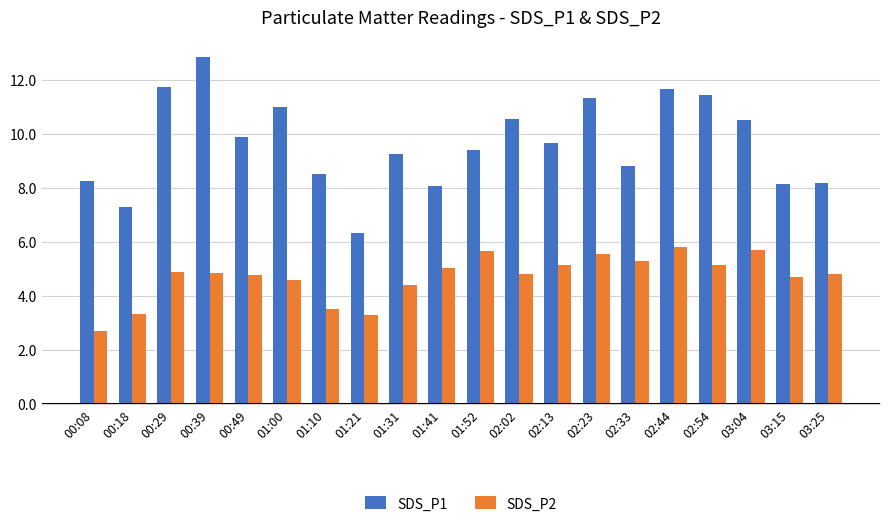

What is the minimum value shown in the chart?

2.7